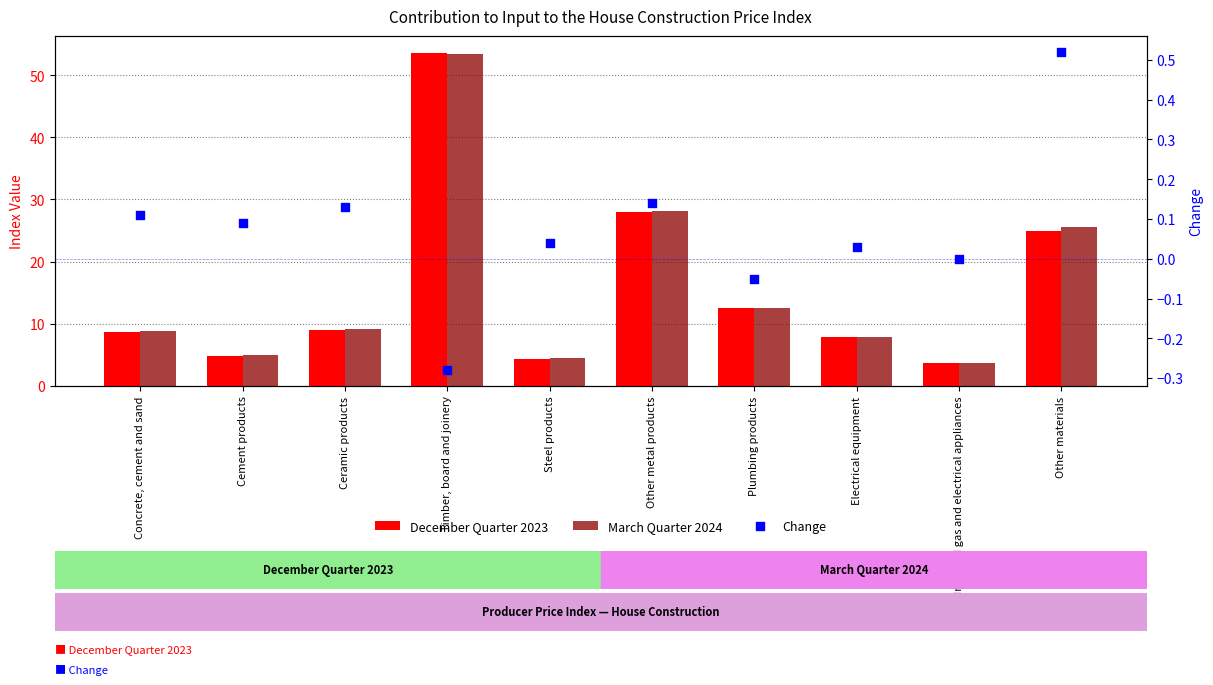

Which series has the largest Y range (max minus min)?

December Quarter 2023